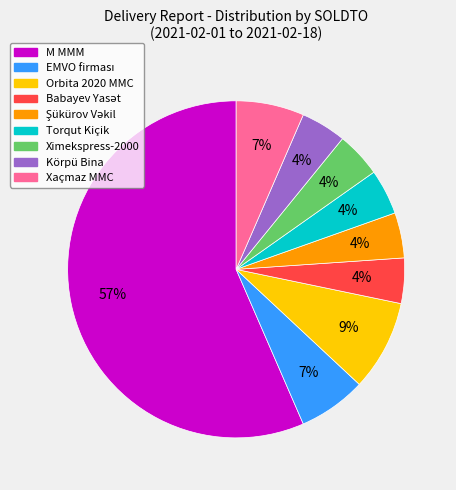

Count the number of slices in the pie.

9